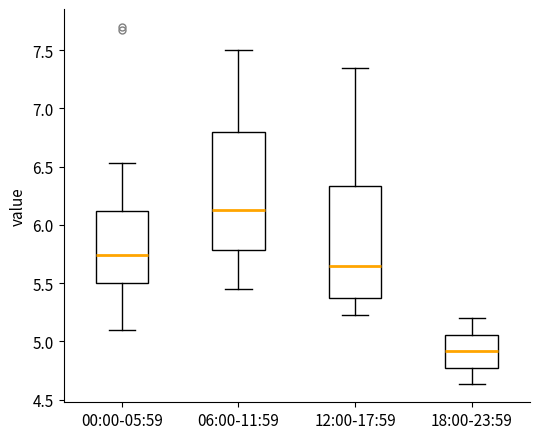

Which box has the highest median line?

06:00-11:59